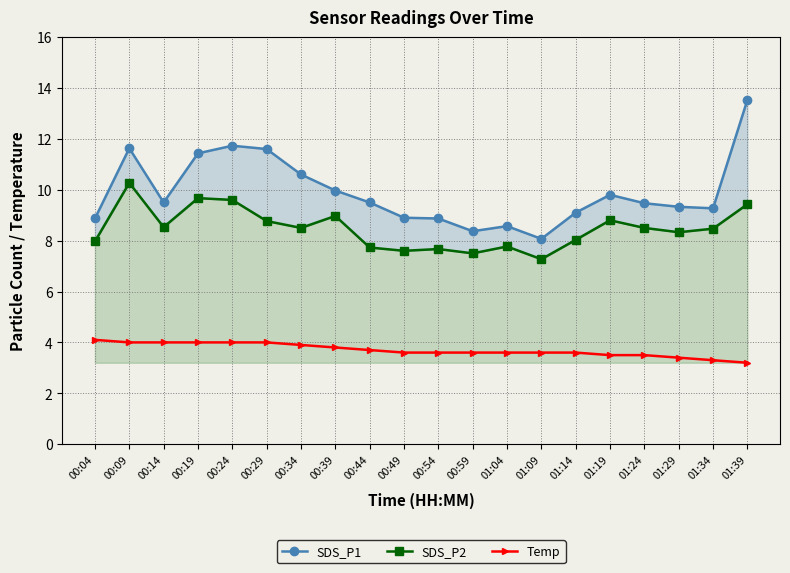

Which series has the widest spread of values?

SDS_P1